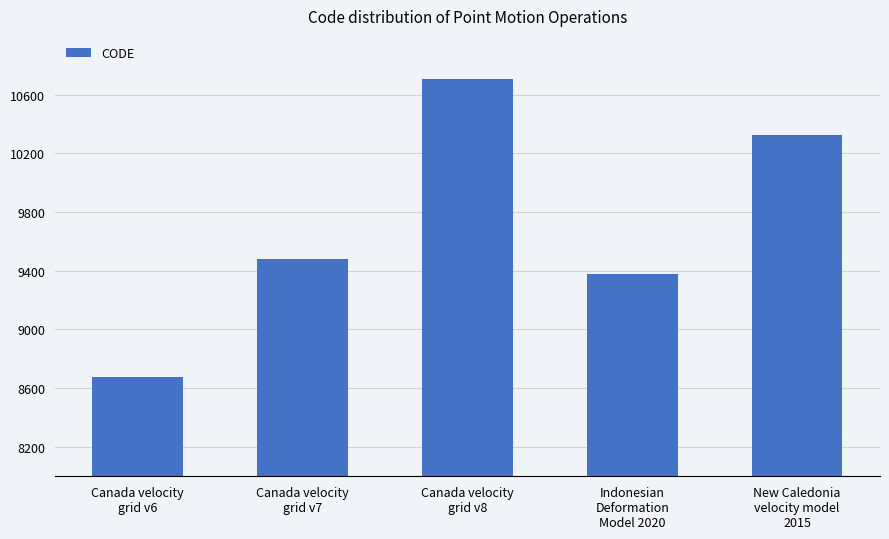

What is the sum of the values at Canada velocity
grid v6 and New Caledonia
velocity model
2015?

18999